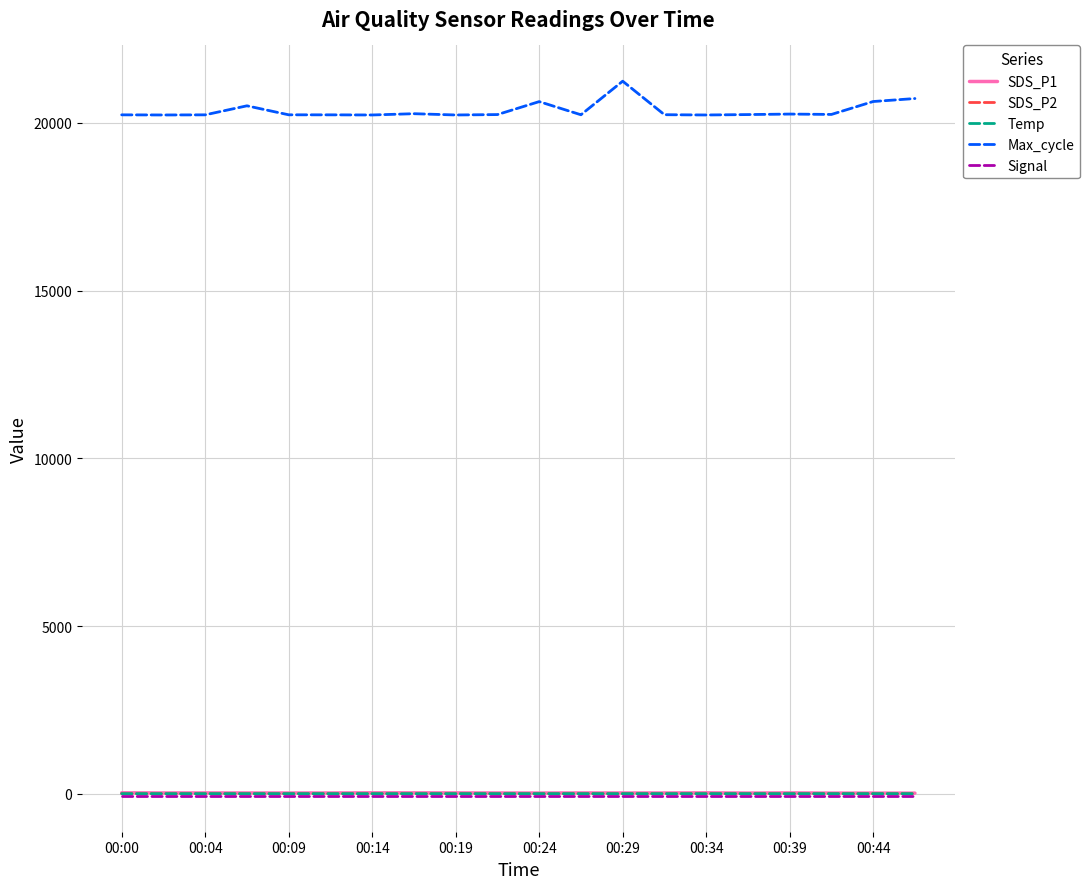

What is the minimum value for SDS_P2?

3.8